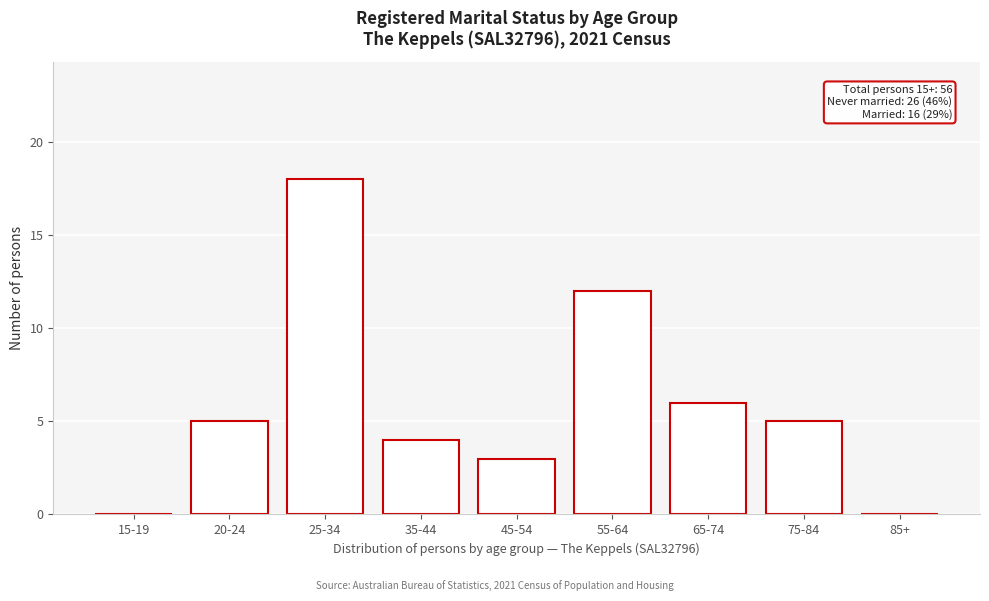

Reading left to right, list all the values displayed in this chart.

15-19=0	20-24=5	25-34=18	35-44=4	45-54=3	55-64=12	65-74=6	75-84=5	85+=0